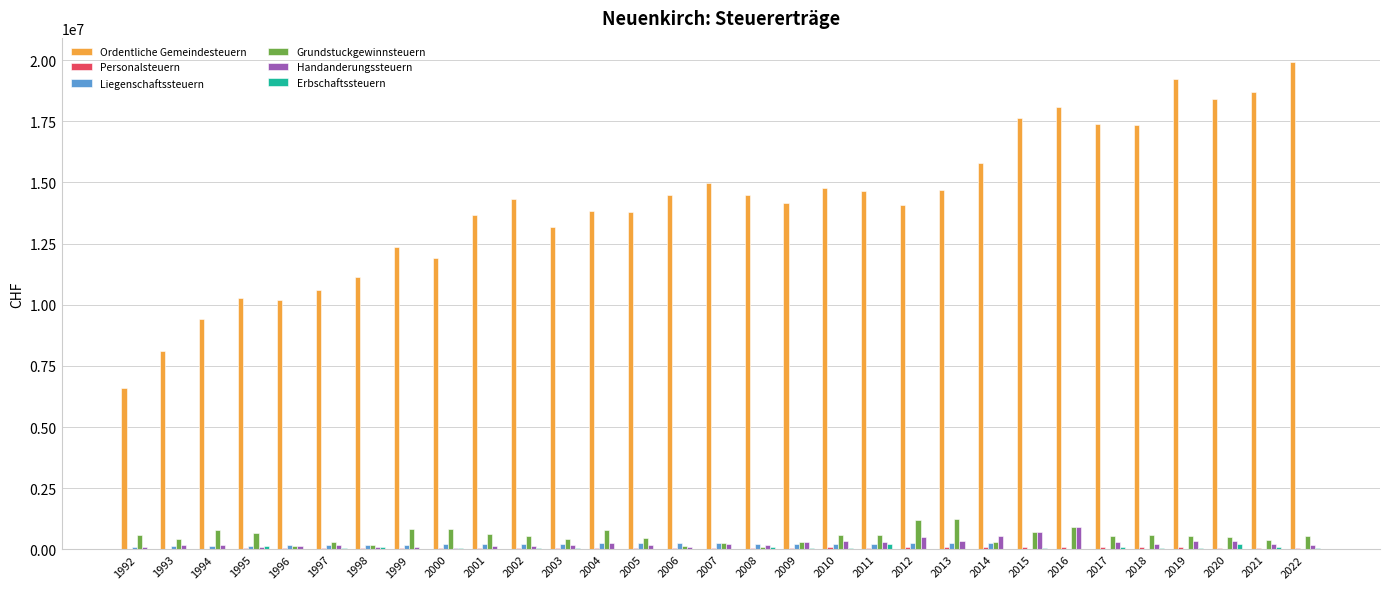

What is the sum of all Erbschaftssteuern values?

1913108